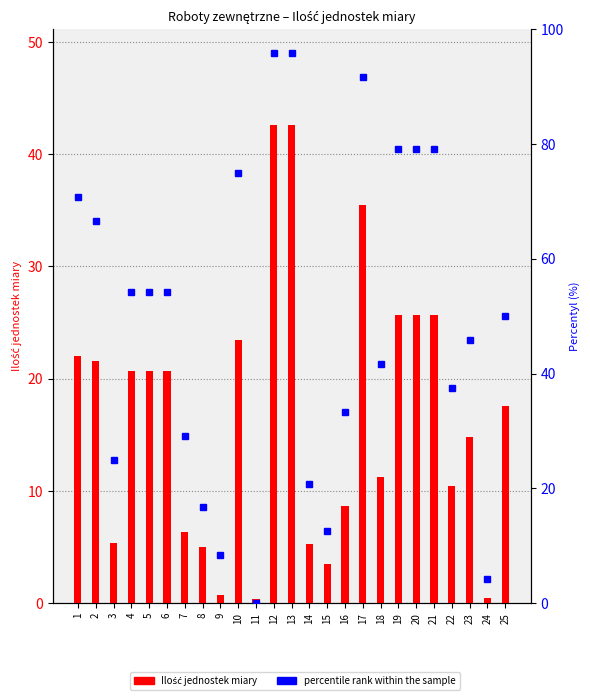

Reading right to left, transcribe all the data shown in this chart.

Ilość jednostek miary: 25=17.6	24=0.5	23=14.8	22=10.4	21=25.7	20=25.7	19=25.7	18=11.2	17=35.5	16=8.7	15=3.5	14=5.3	13=42.6	12=42.6	11=0.4	10=23.4	9=0.8	8=5.0	7=6.3	6=20.7	5=20.7	4=20.7	3=5.4	2=21.6	1=22.0
percentile rank within the sample: 25=50.0	24=4.2	23=45.8	22=37.5	21=79.2	20=79.2	19=79.2	18=41.7	17=91.7	16=33.3	15=12.5	14=20.8	13=95.8	12=95.8	11=0.0	10=75.0	9=8.3	8=16.7	7=29.2	6=54.2	5=54.2	4=54.2	3=25.0	2=66.7	1=70.8